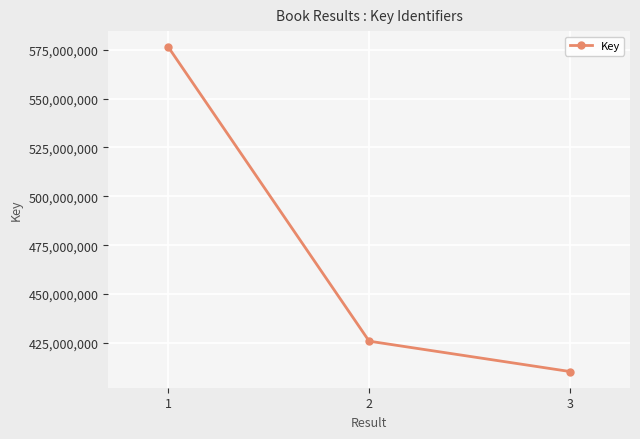

Does the chart display data point markers on the line(s)?

Yes